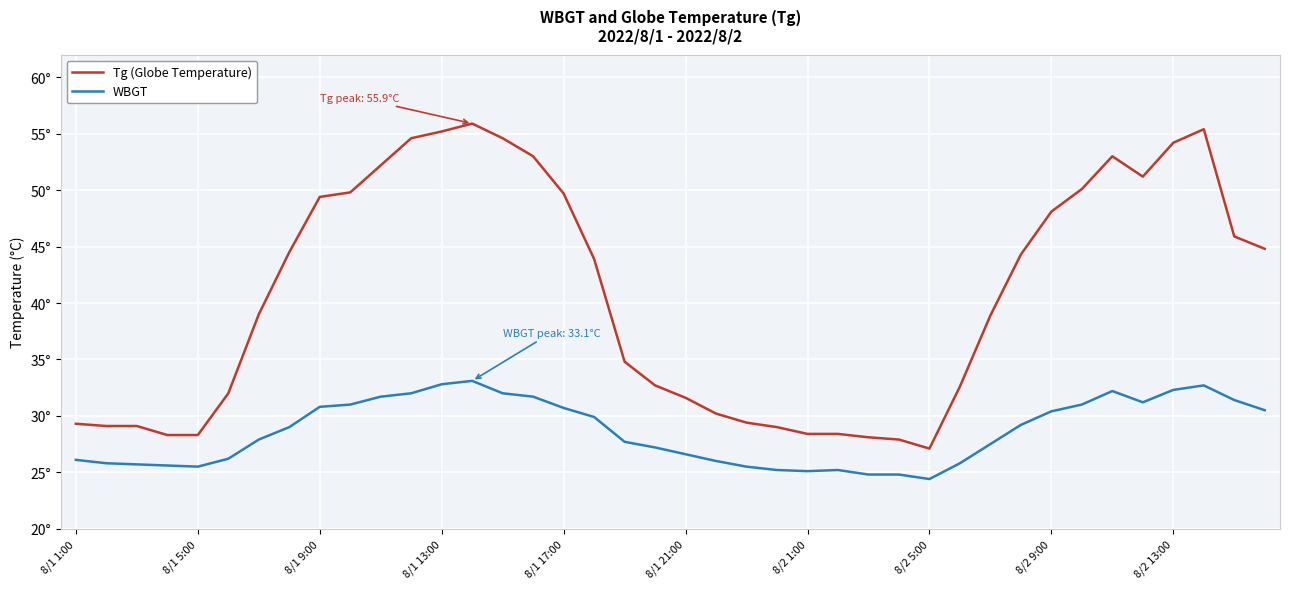

What is the sum of all Tg (Globe Temperature) values?

1624.0